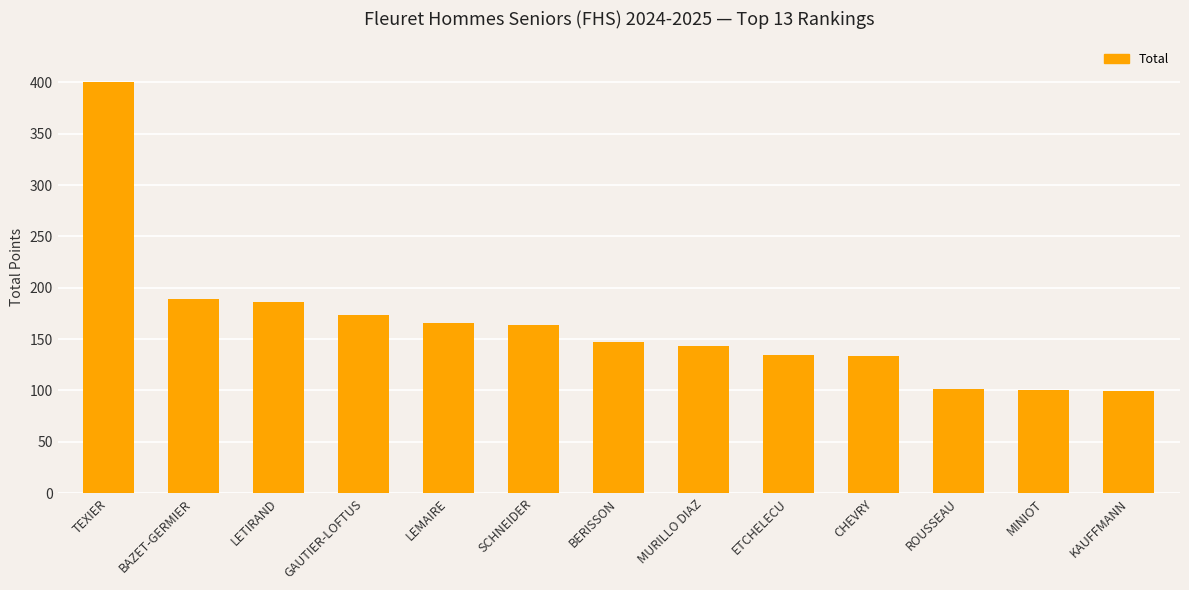

What is the sum of all values?

2137